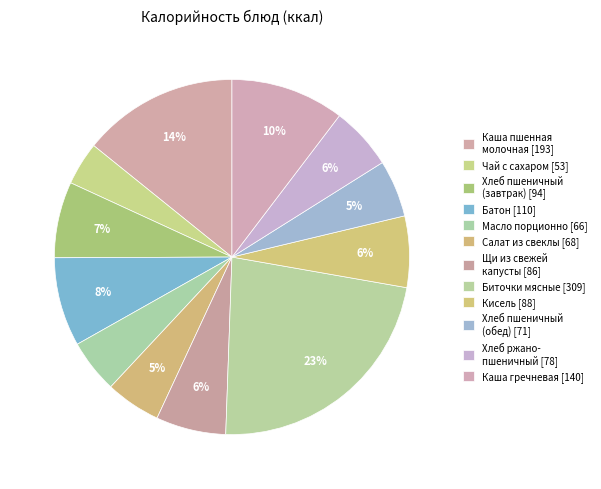

How many slices are in this pie chart?

12